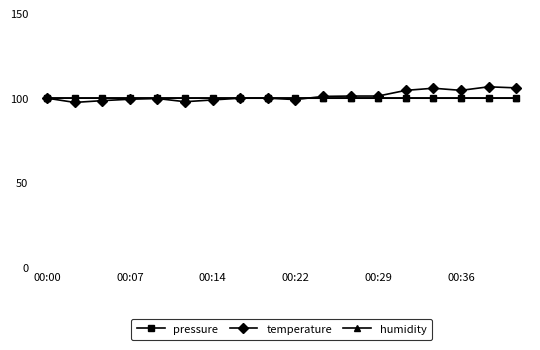

What is the value of the pressure point at the 13th from the left?

100.0